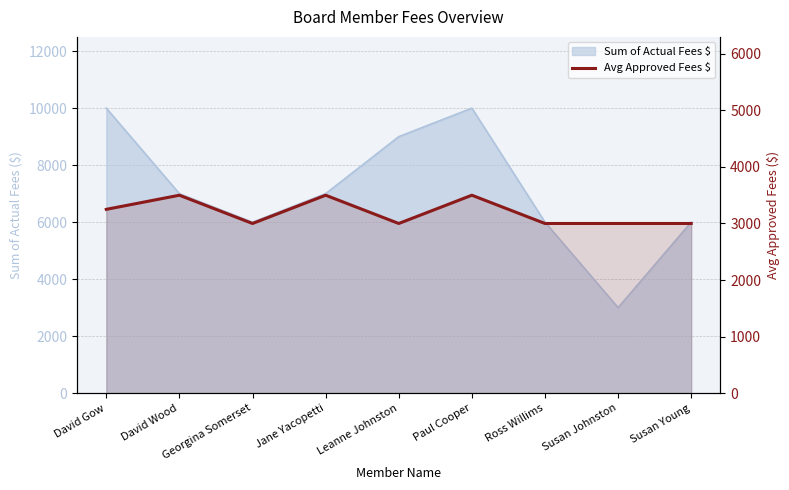

Is it true that the value at Susan Johnston is 1604?

False